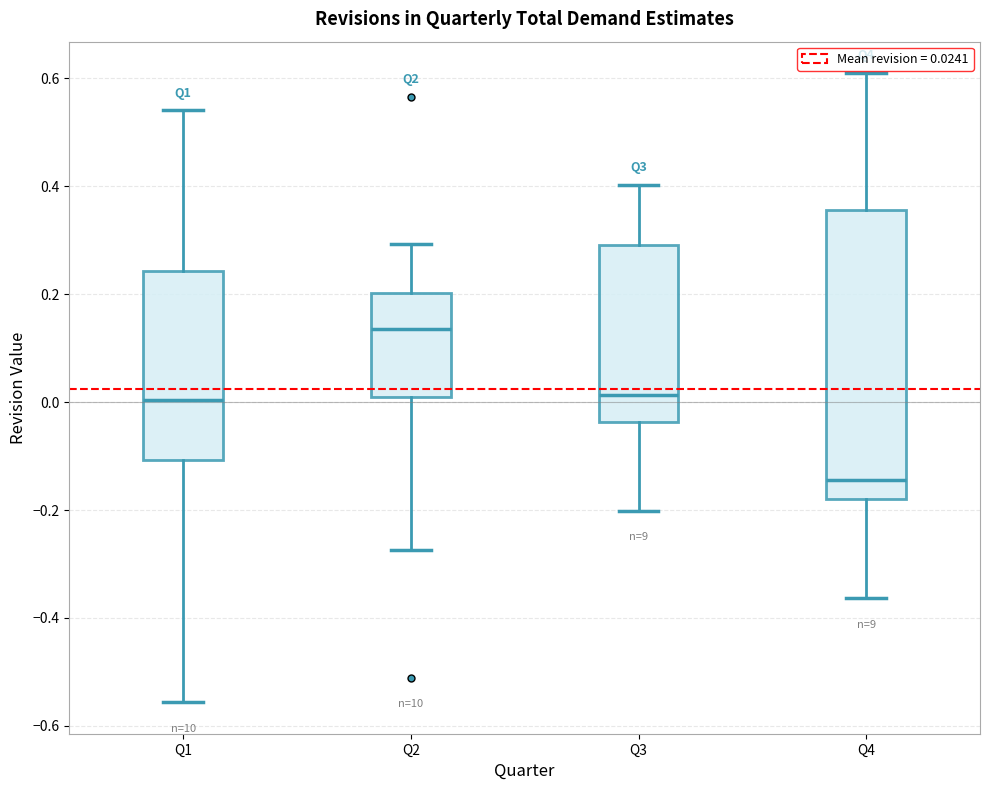

Which box's median line is the highest?

Q2